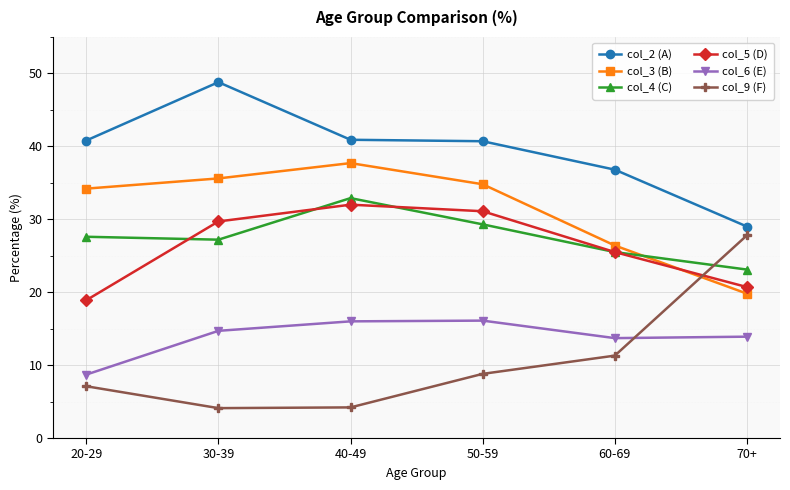

What is the sum of all col_4 (C) values?

165.6